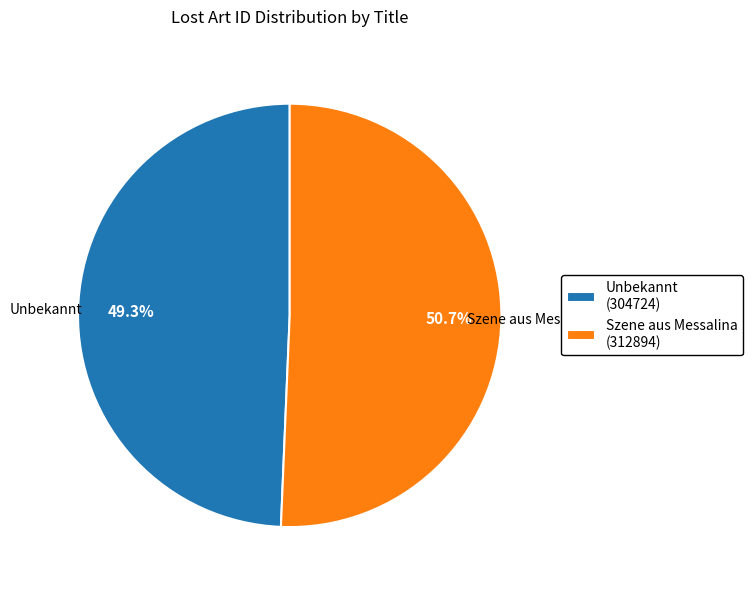

What percentage is the Szene aus Messalina slice, to the nearest percent?

51%